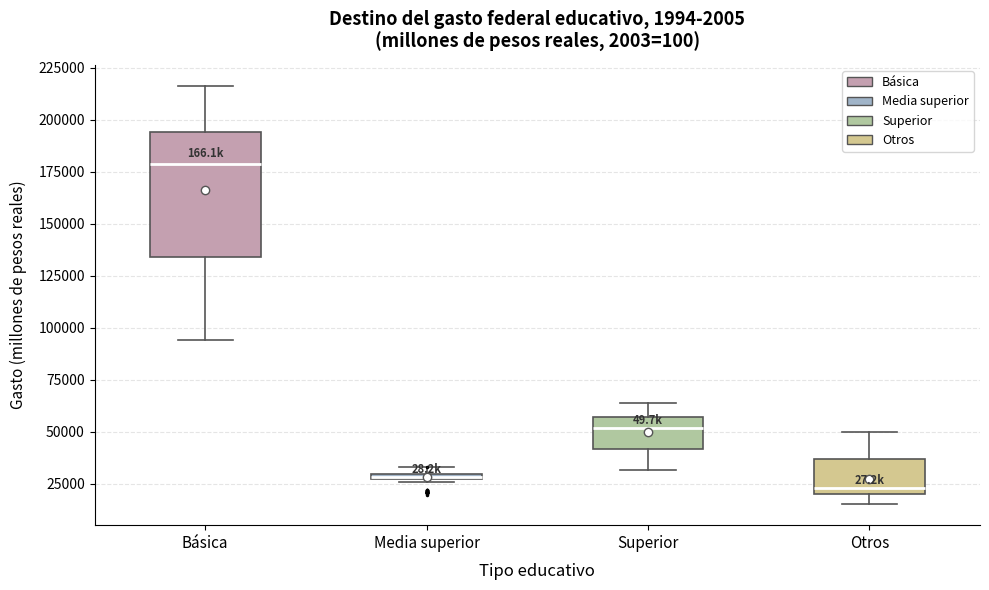

Where does the median line of the box for Superior sit on the y-axis? The values are not printed on the chart, so give them approximately, as read against the axis.

50000